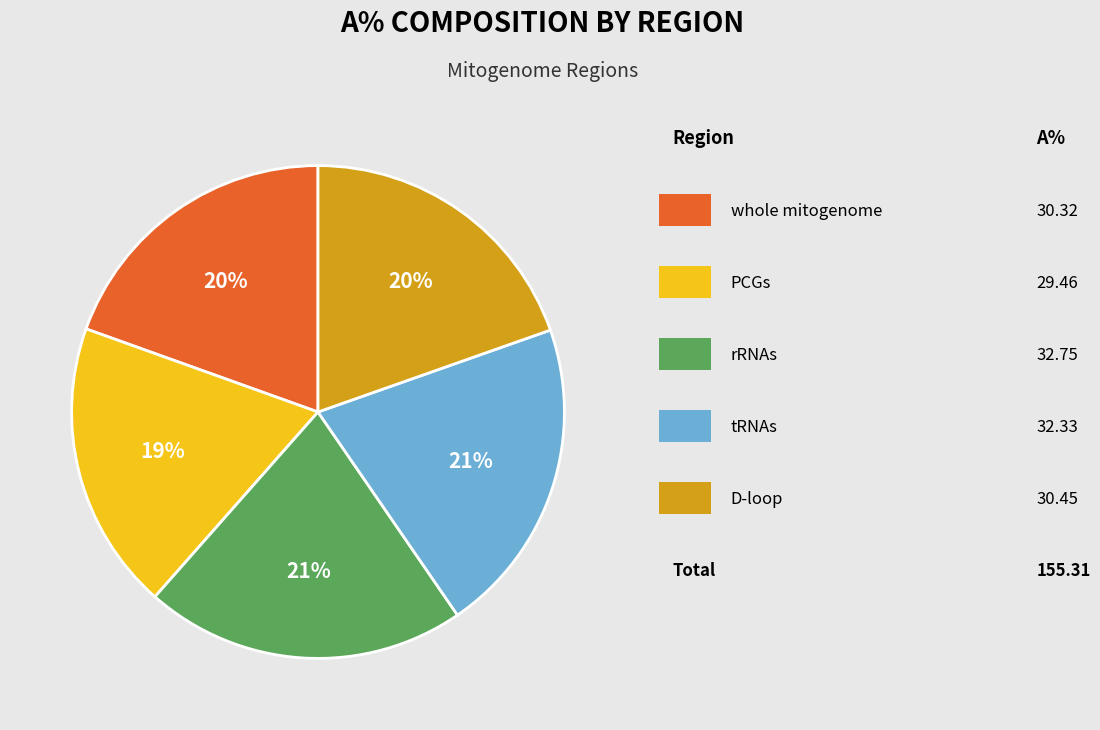

Is there any slice that represents more than half of the pie?

No